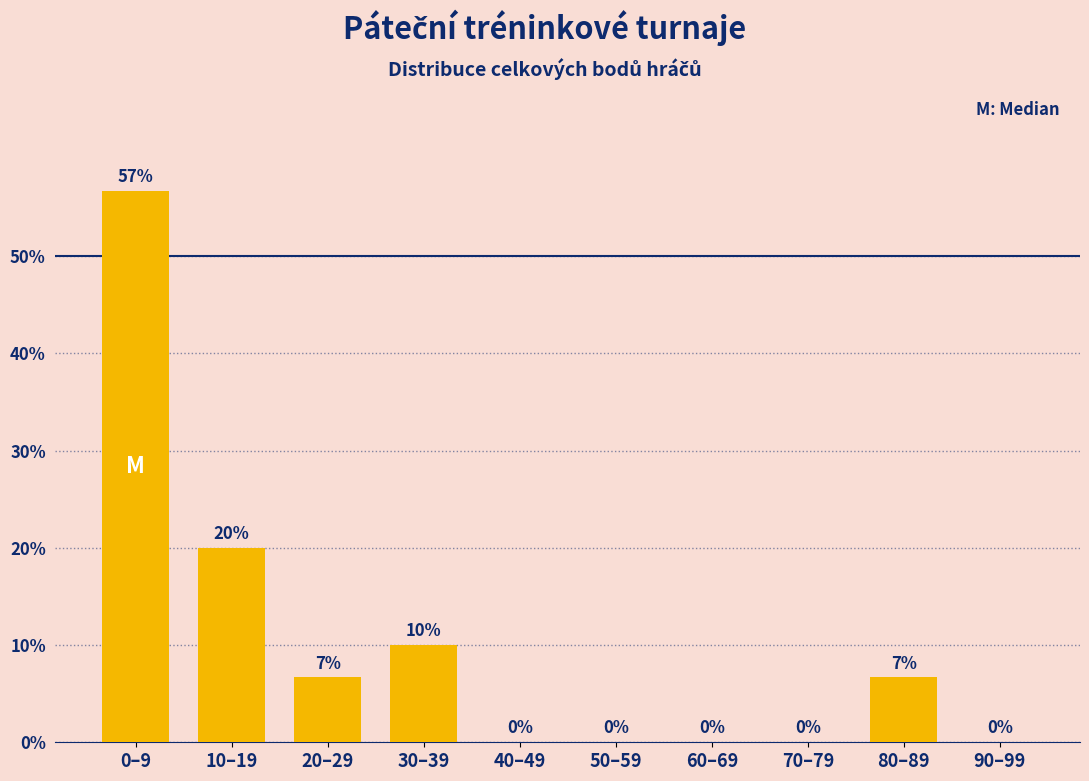

What is the maximum value shown in the chart?

56.7